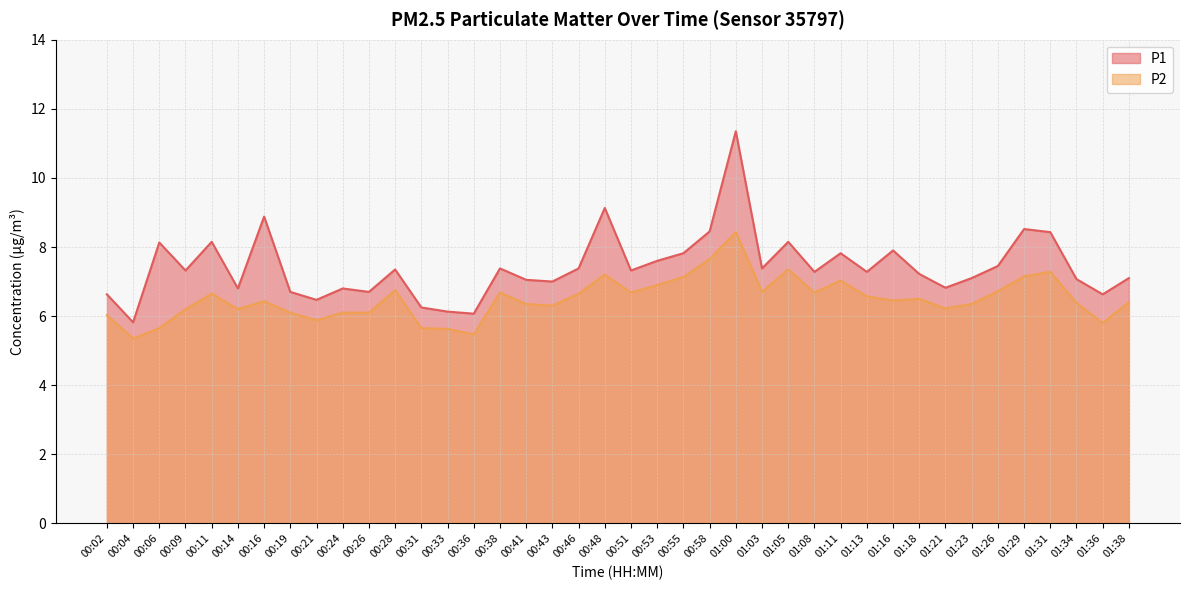

The value of P1 at 01:38 is 11.9. True or false?

False